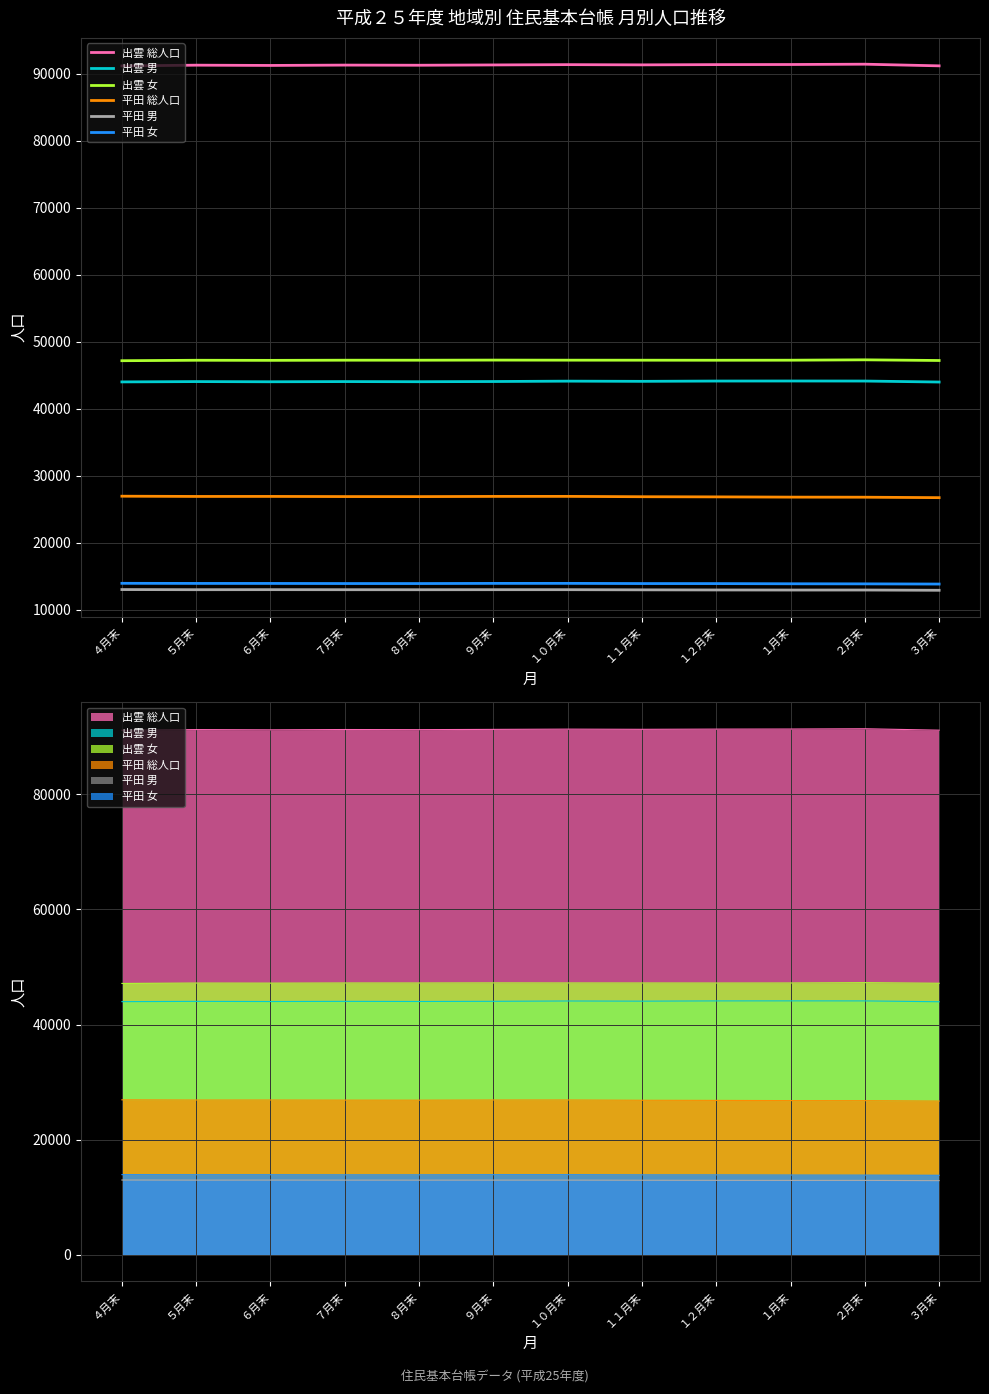

Where is the first local minimum for 出雲 男?

６月末